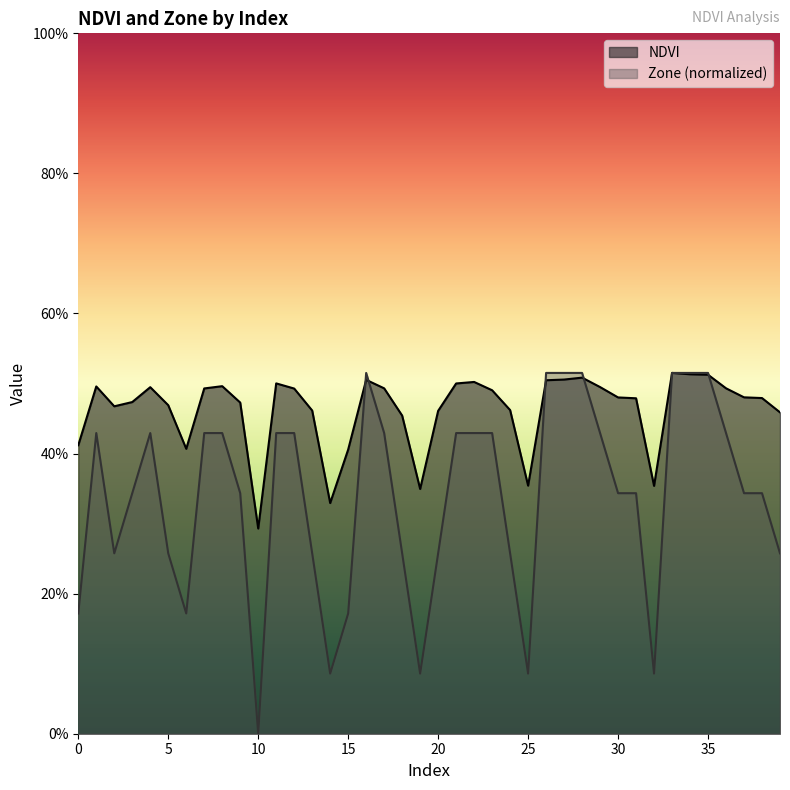

How many lines are shown in the chart?

2